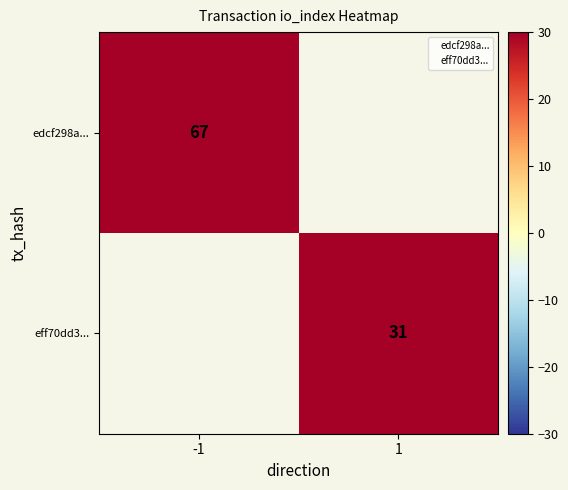

Which series has the largest range (max minus min)?

edcf298a...